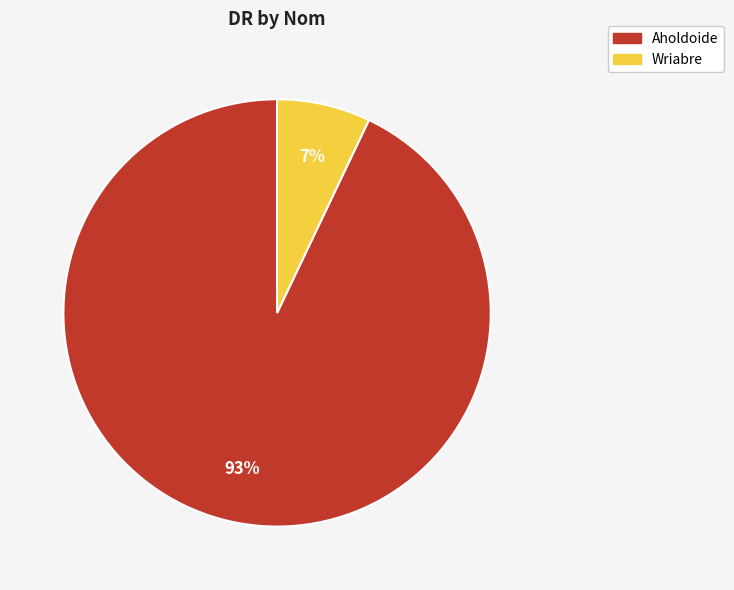

To the nearest percent, what percentage of the pie is Wriabre?

7%